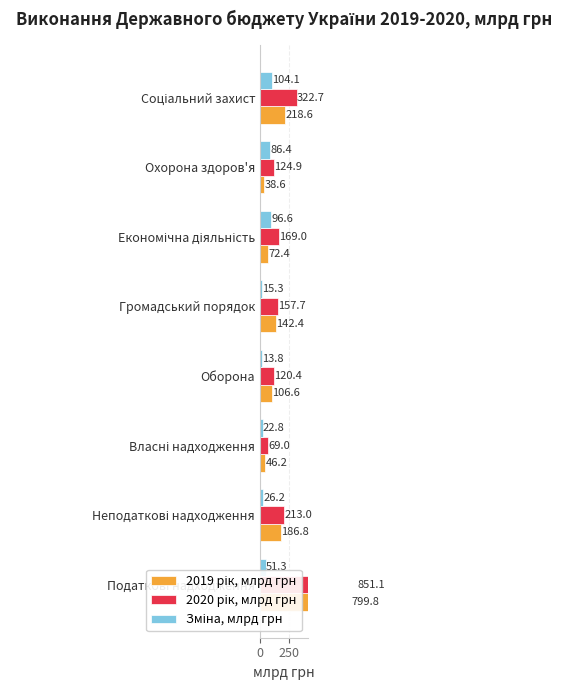

Which has a higher value, Оборона or Громадський порядок?

Громадський порядок